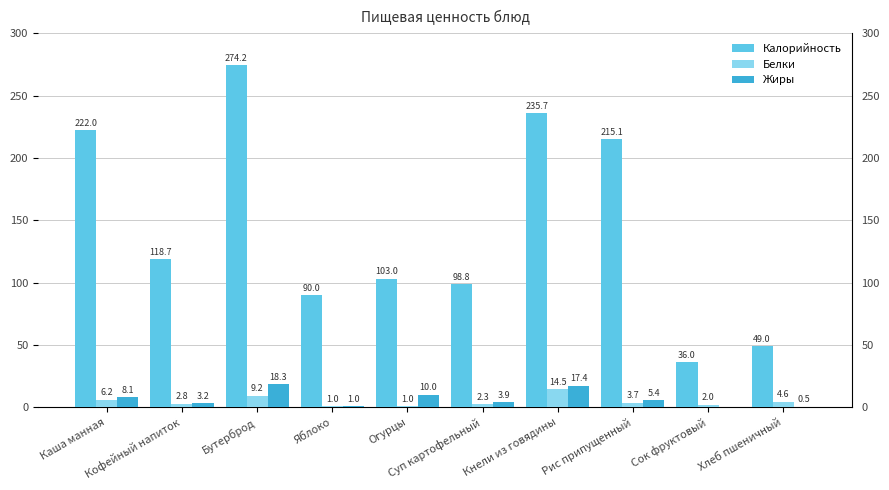

Which category has the lowest value across all series?

Сок фруктовый